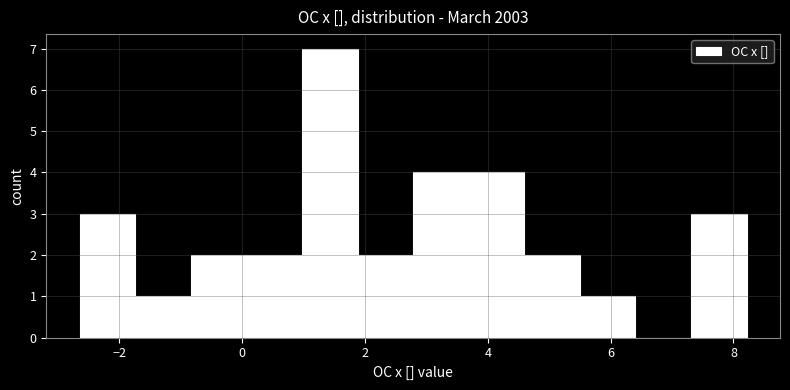

Reading left to right, list every bar in this chart as the range it spans on the x-axis followed by its height. Neither the bar edges nor the heights are printed on the chart, so give them approximately, as read against the axes.

-2.6 to -1.8: 3
-1.8 to -0.8: 1
-0.8 to 0.0: 2
0.0 to 1.0: 2
1.0 to 1.8: 7
1.8 to 2.8: 2
2.8 to 3.6: 4
3.6 to 4.6: 4
4.6 to 5.4: 2
5.4 to 6.4: 1
6.4 to 7.4: 0
7.4 to 8.2: 3